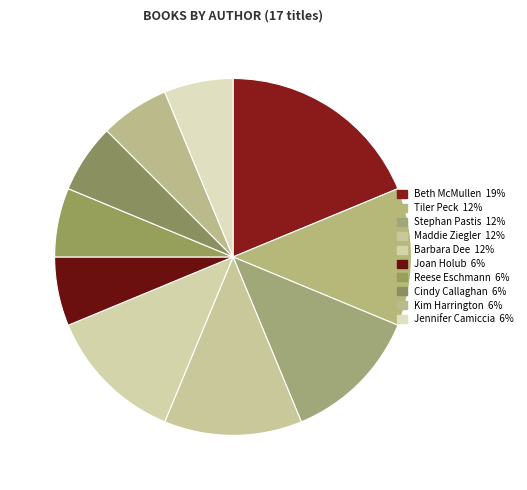

To the nearest percent, what is the difference between the largest and smallest slice percentages?

12%